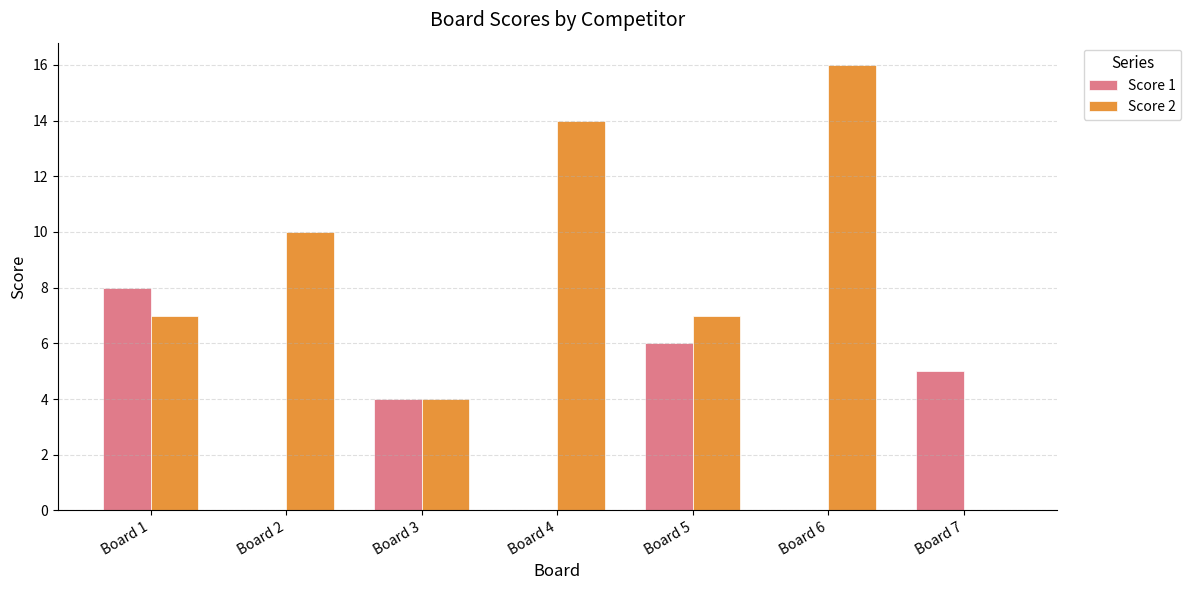

Which category has the highest value in the Score 2 series?

Board 6